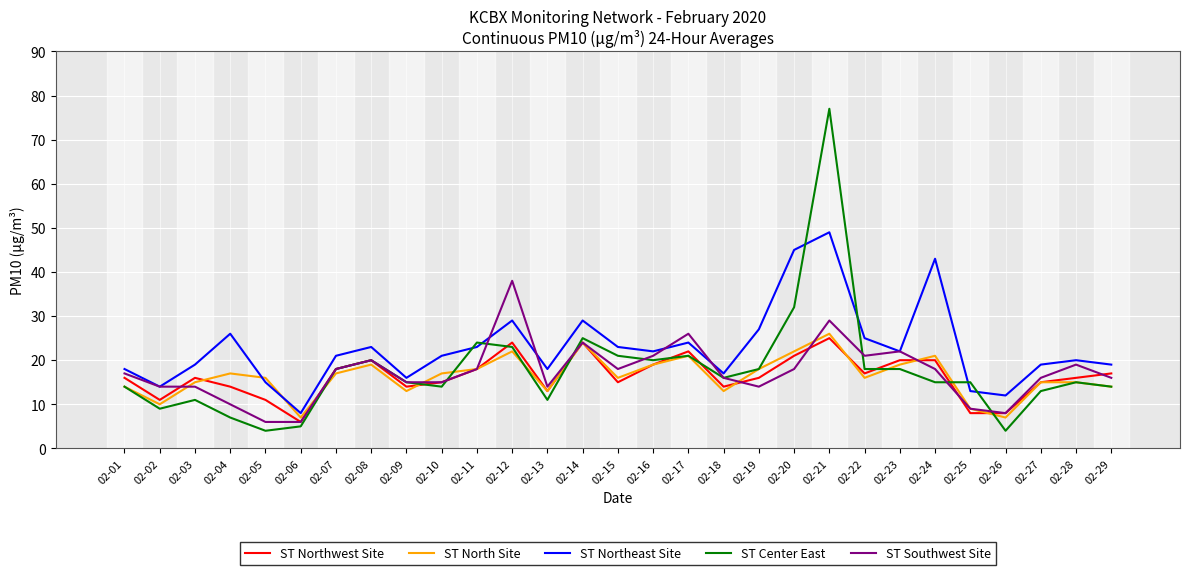

After their last crossing, which series has the higher values: ST North Site or ST Northwest Site?

ST Northwest Site